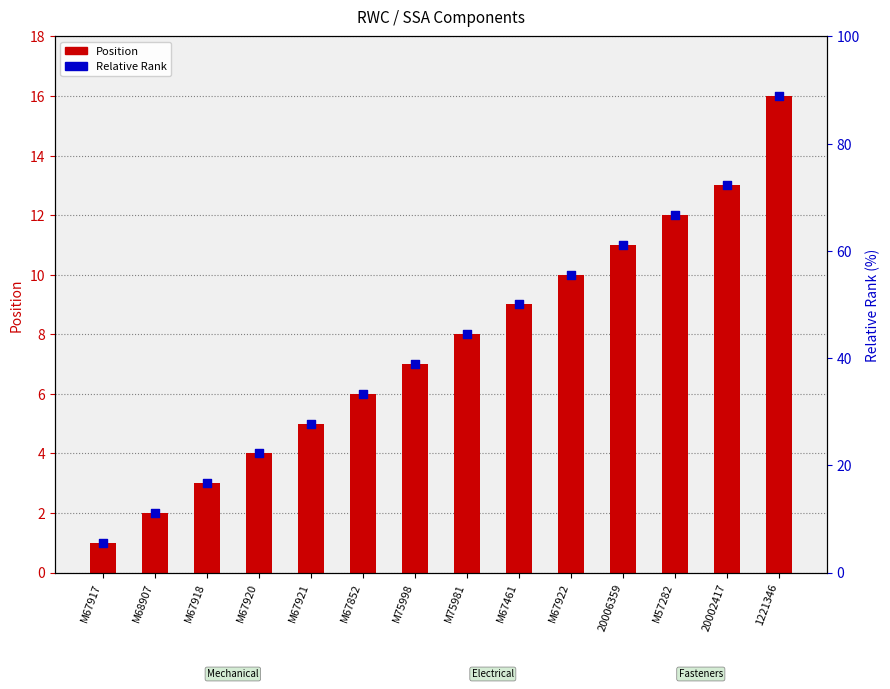

At how many categories does at least one series exceed 8?

6